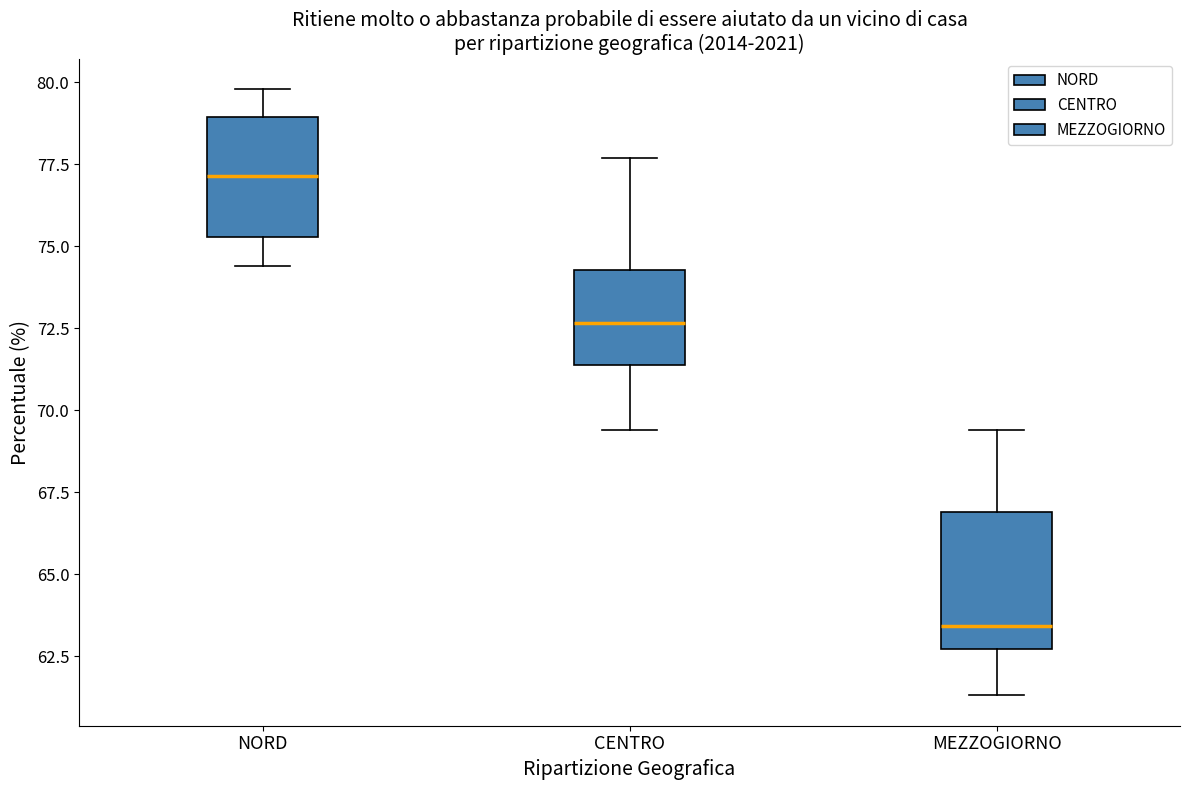

Where is the lower edge of the box for NORD on the y-axis? The values are not printed on the chart, so give them approximately, as read against the axis.

75.5